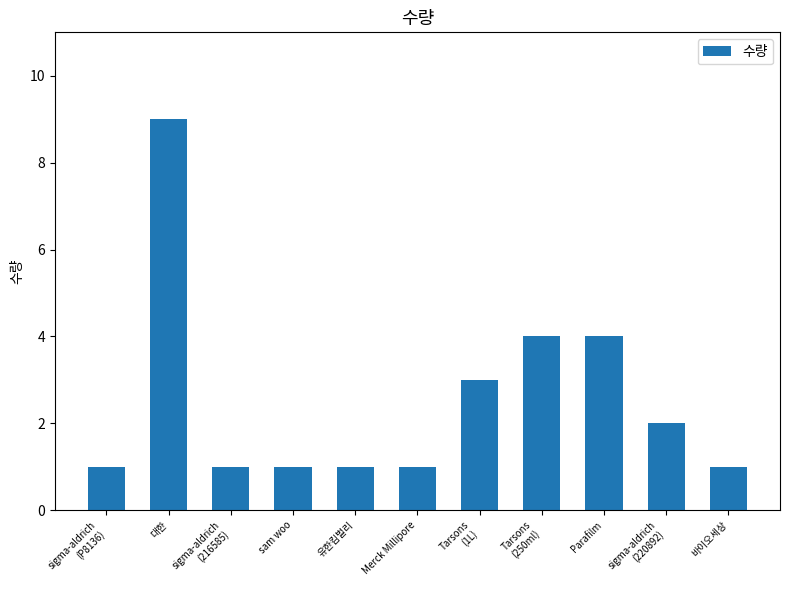

What is the maximum value shown in the chart?

9